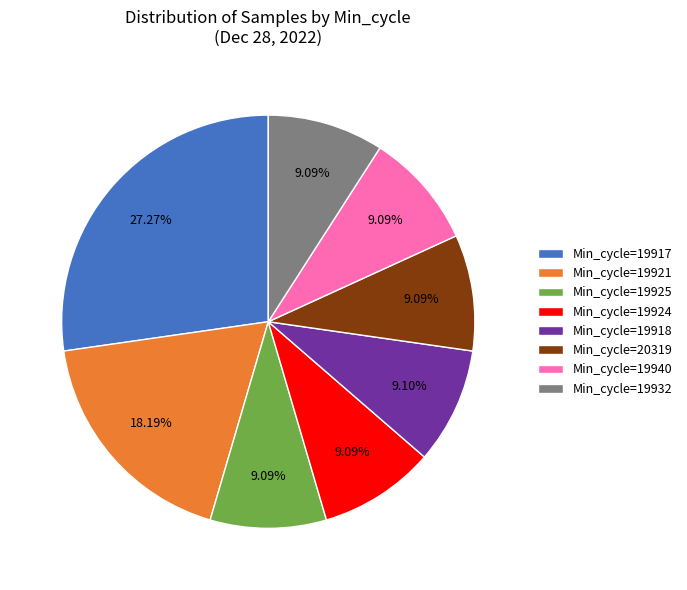

Is there any slice that represents more than half of the pie?

No